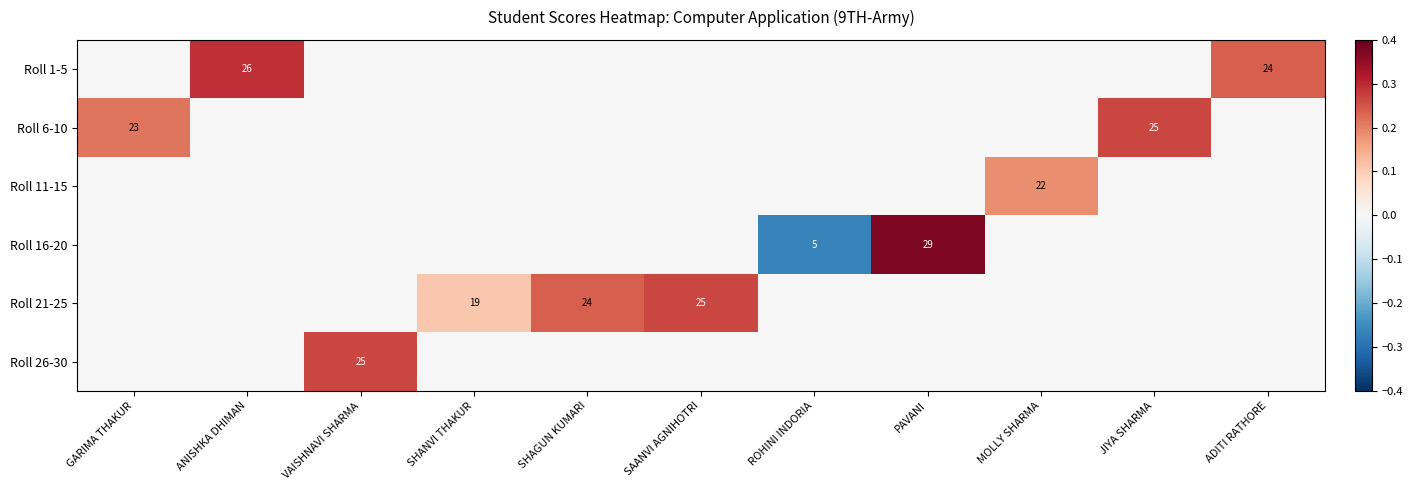

The Roll 21-25 series shows 15 at SAANVI AGNIHOTRI. True or false?

False